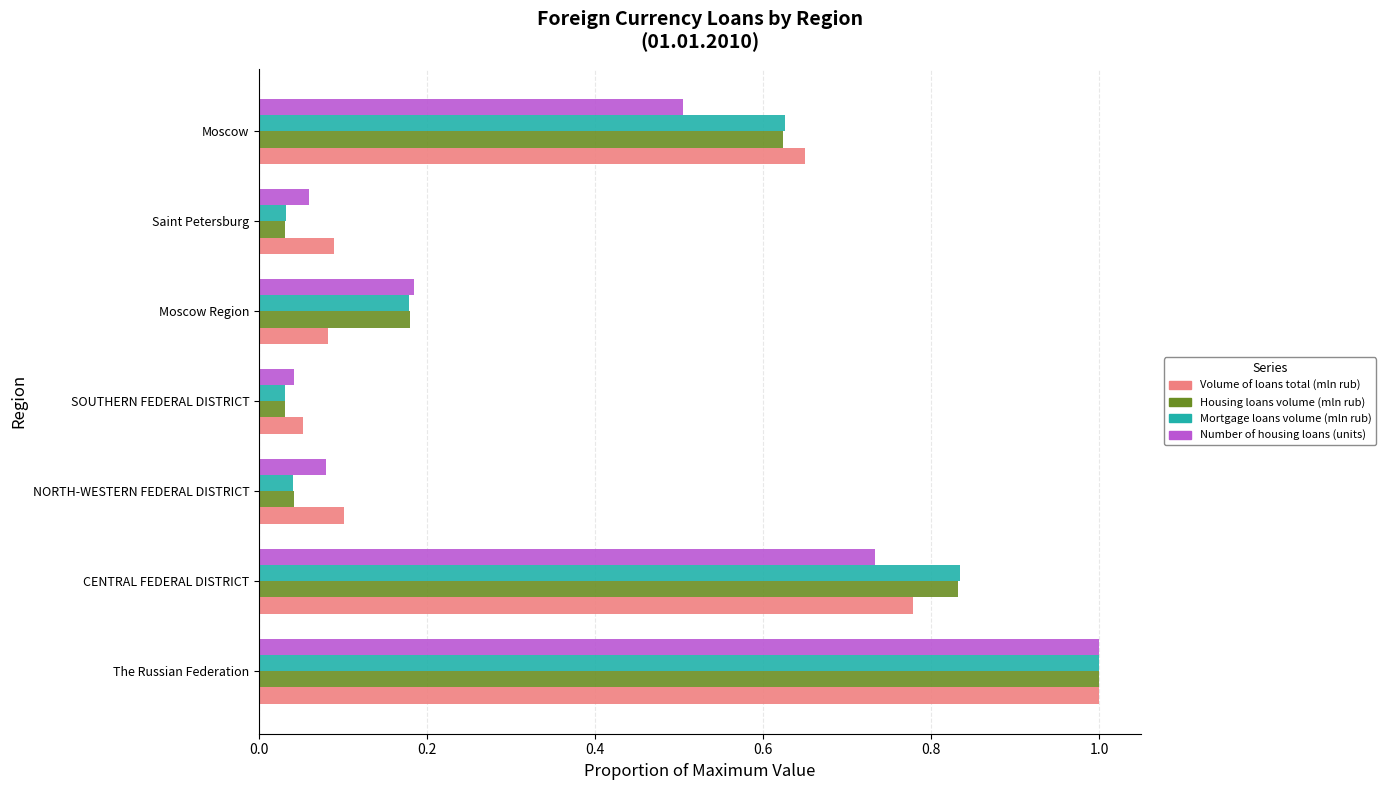

What is the approximate value of Housing loans volume (mln rub) at The Russian Federation?

1.0